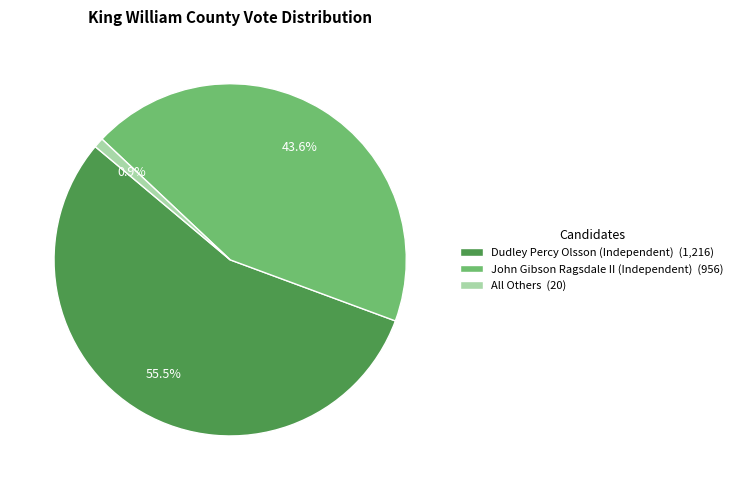

What is the largest slice in the pie chart?

Dudley Percy Olsson (Independent)